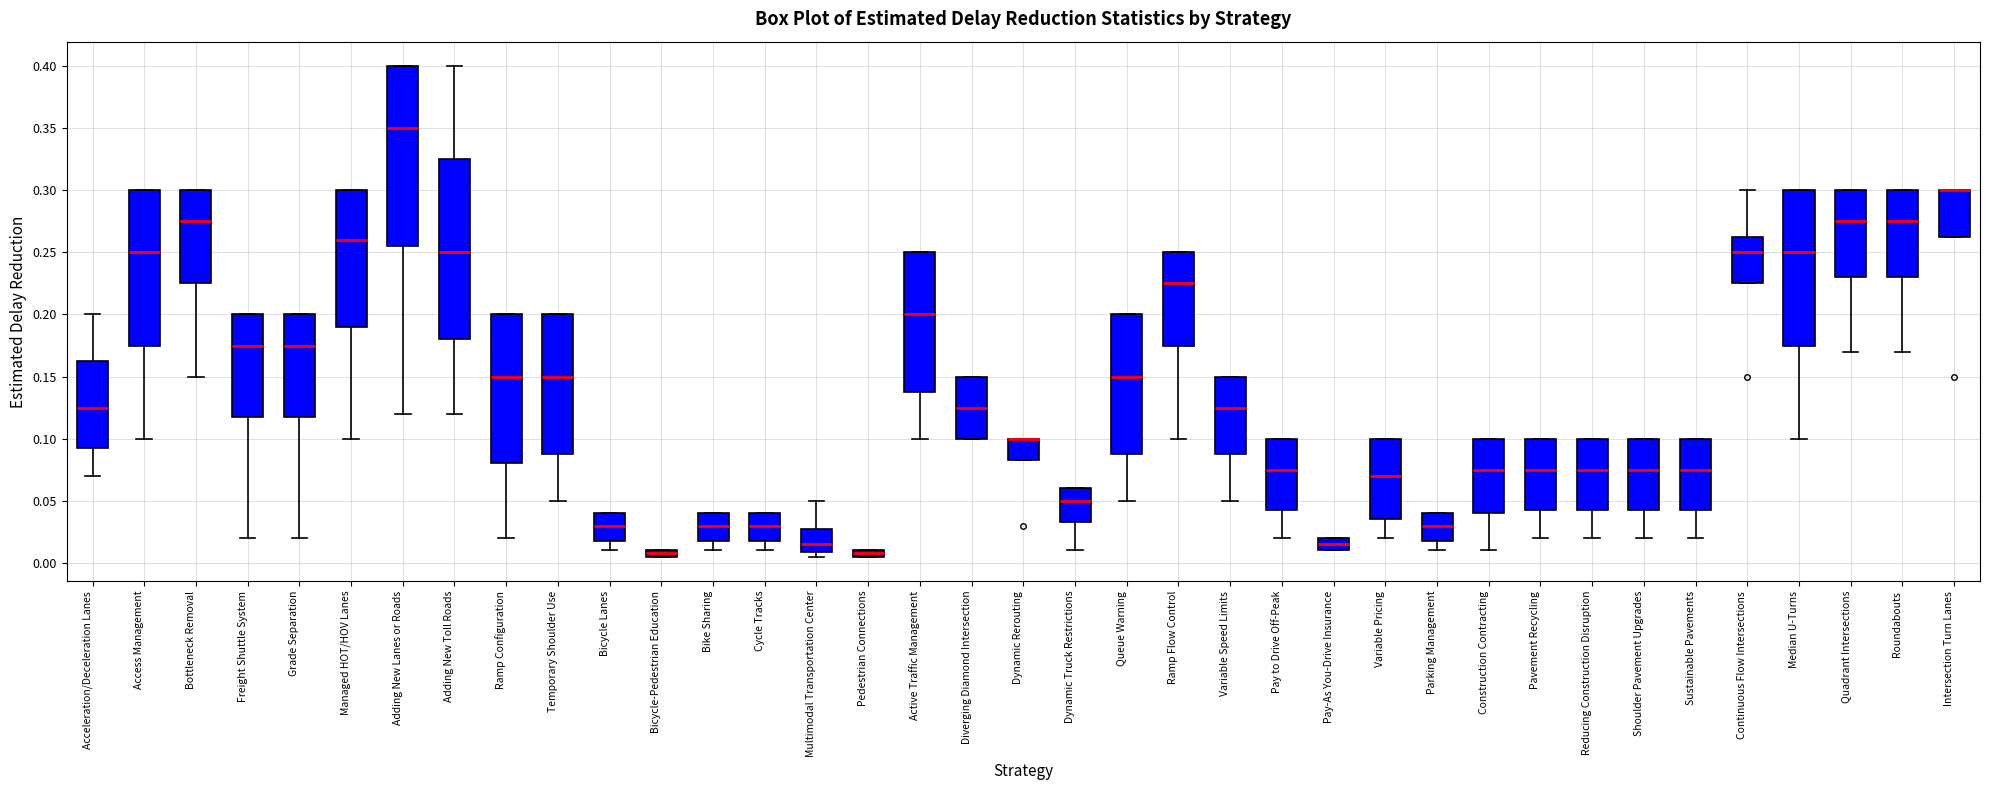

Where does the median line of the box for Adding New Lanes or Roads sit on the y-axis? The values are not printed on the chart, so give them approximately, as read against the axis.

0.350